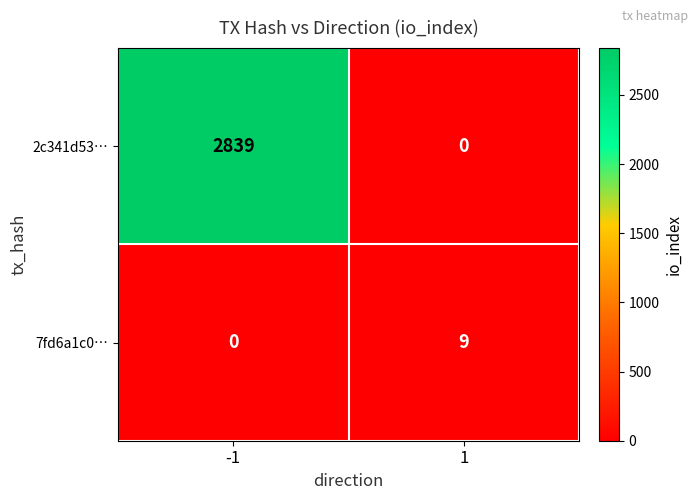

Between -1 and 1, which series saw the biggest shift?

2c341d53…